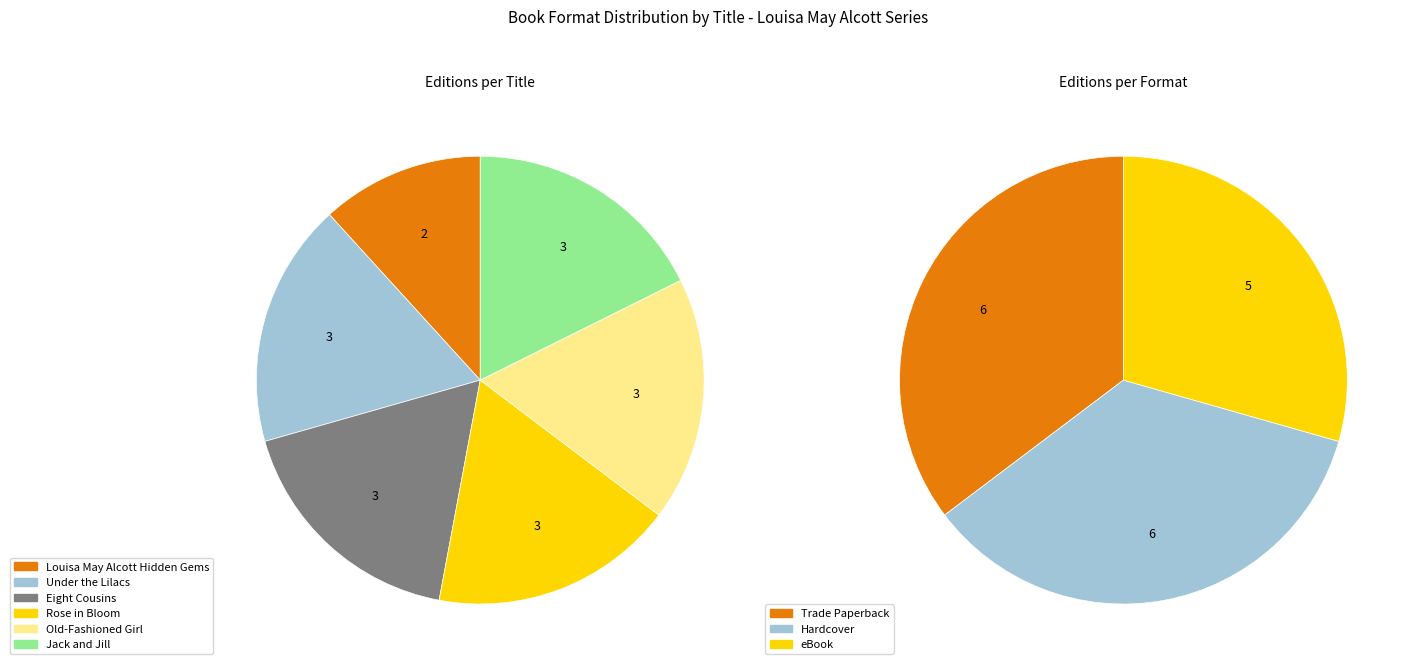

Combined, do Louisa May Alcott Hidden Gems and Under the Lilacs account for over 50%?

No